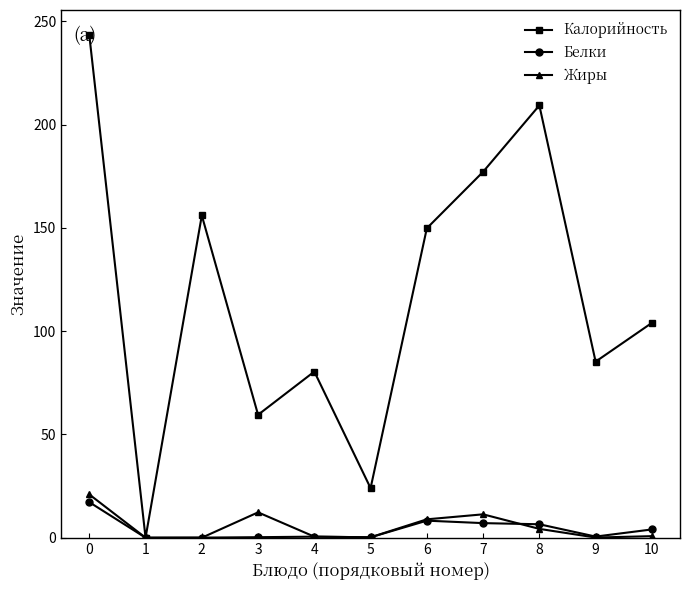

What is the value of the Калорийность point at the 7th from the left?

149.8